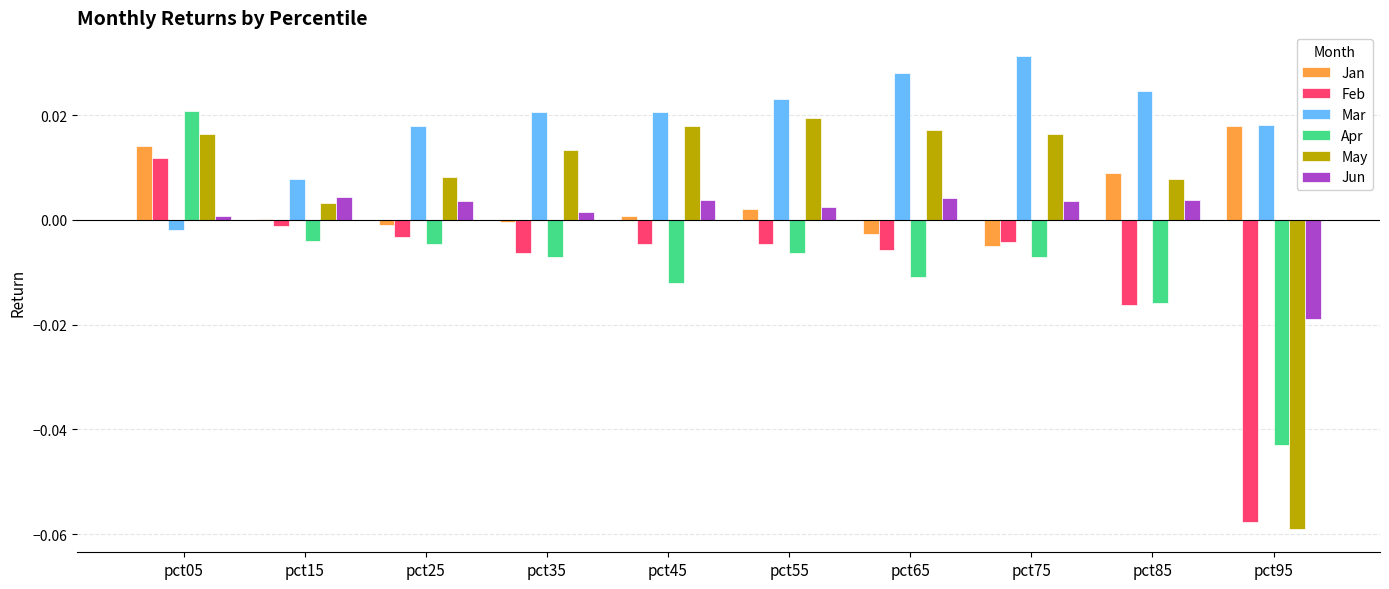

How many positive values does the Mar series have?

9